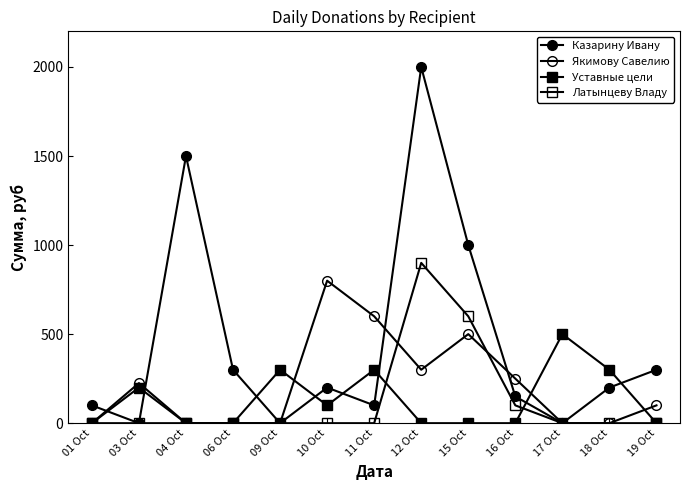

Is it true that Казарину Ивану equals 221 at 16 Oct?

False